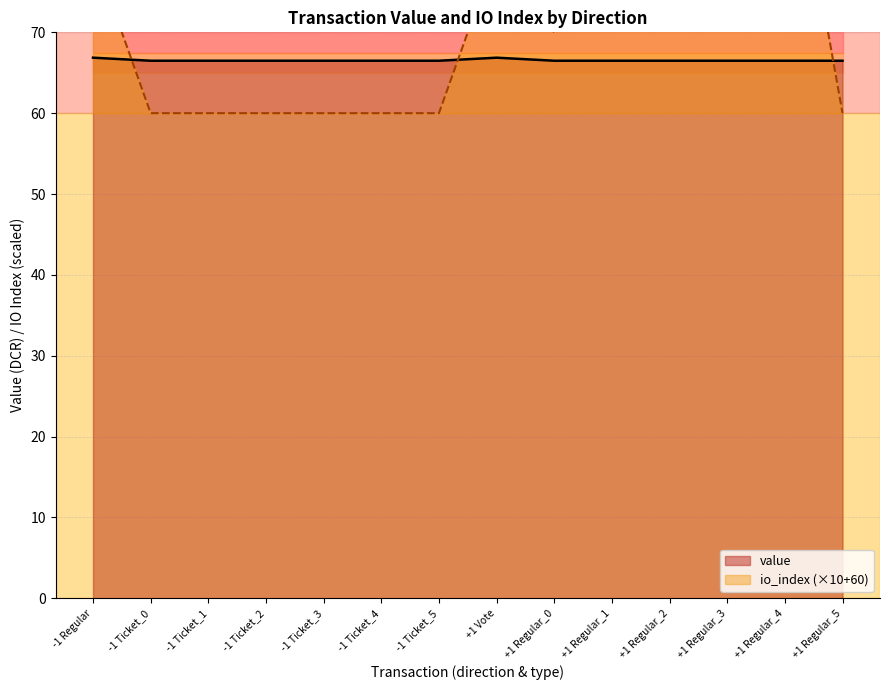

True or false: io_index and value cross at least once.

False